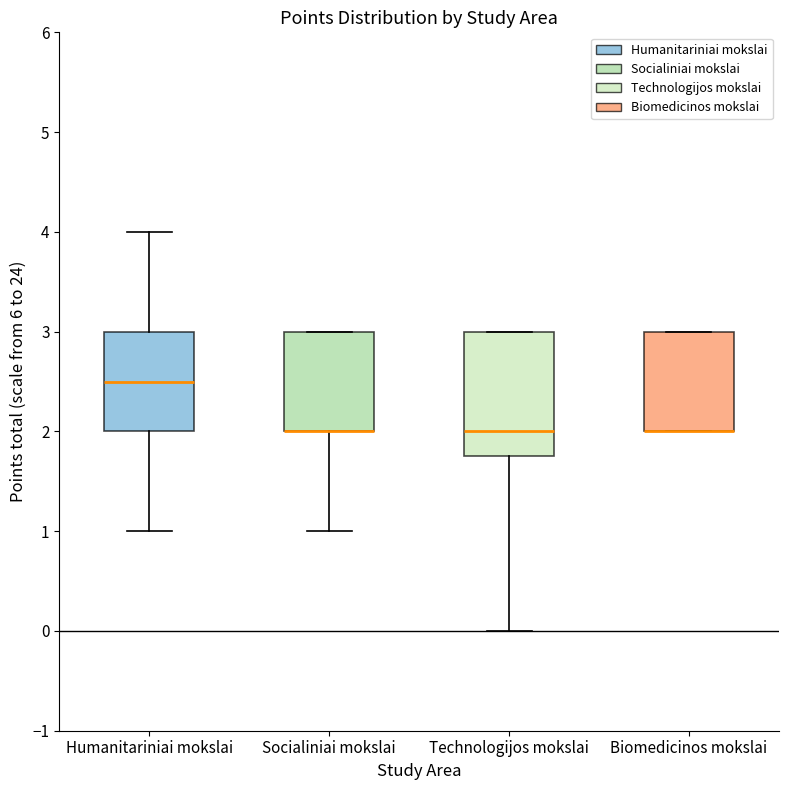

Which box is the tallest, from its lower edge to its upper edge?

Technologijos mokslai